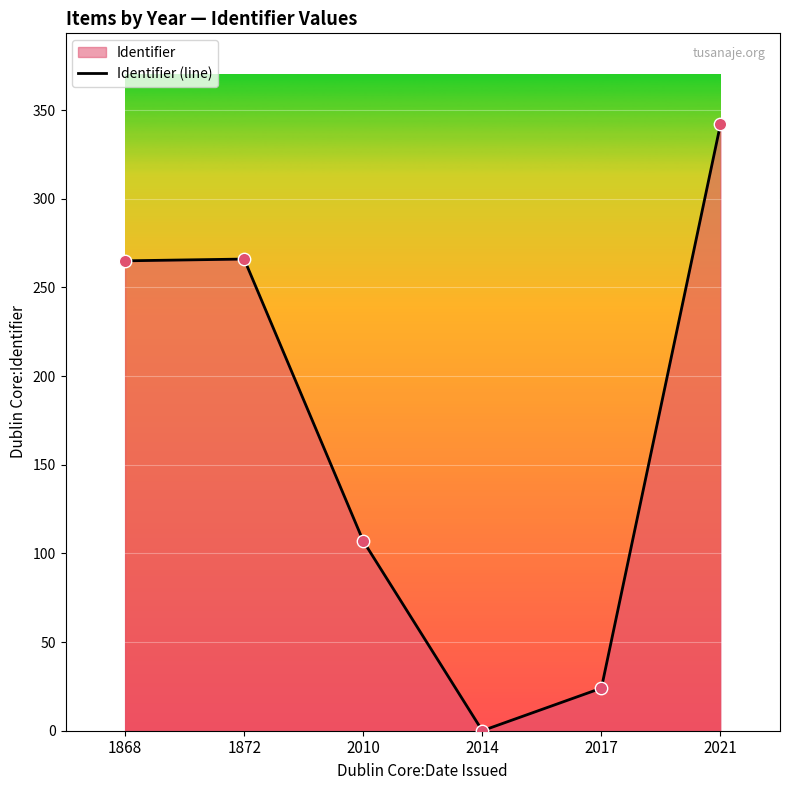

Which has a higher value, 2014 or 1872?

1872